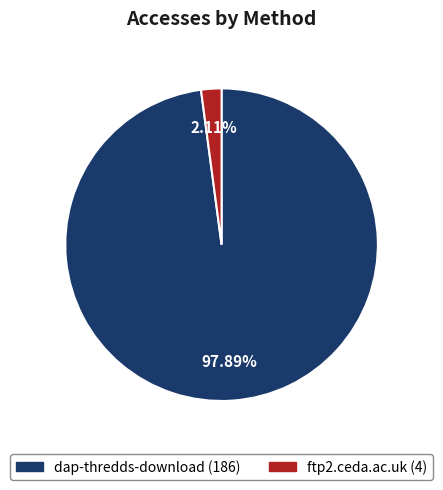

Is there a majority slice in this chart?

Yes